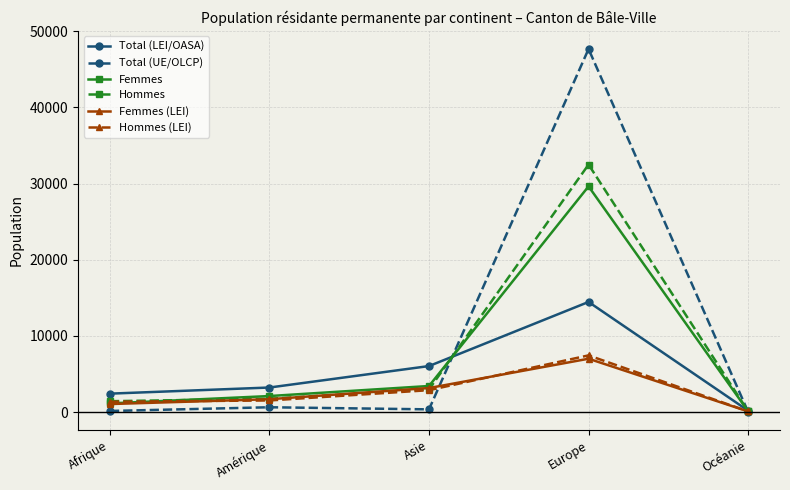

Where is the first local maximum for Total (LEI/OASA)?

Europe